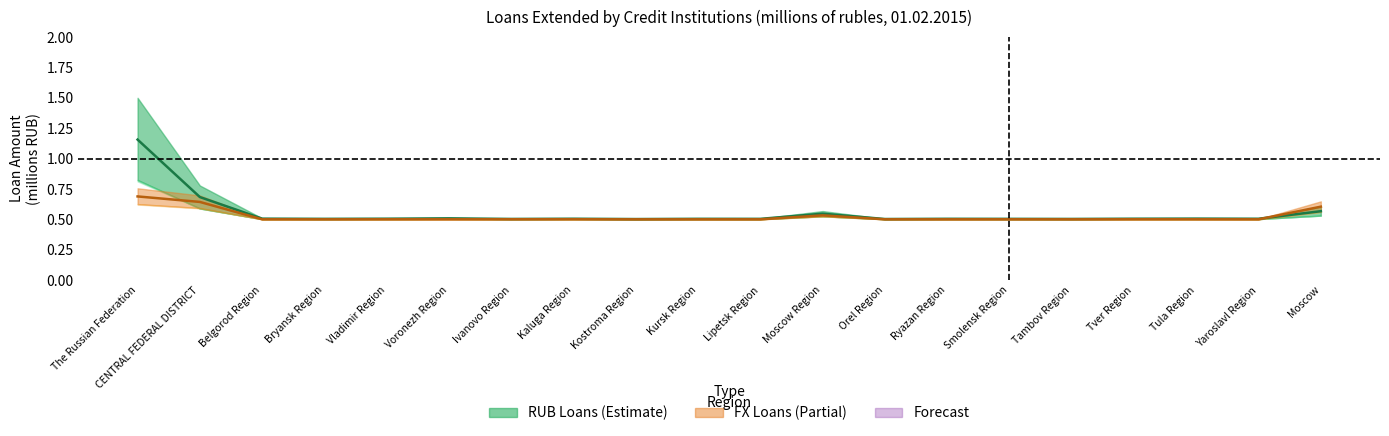

Which label corresponds to the smallest value in the chart?

Kostroma Region